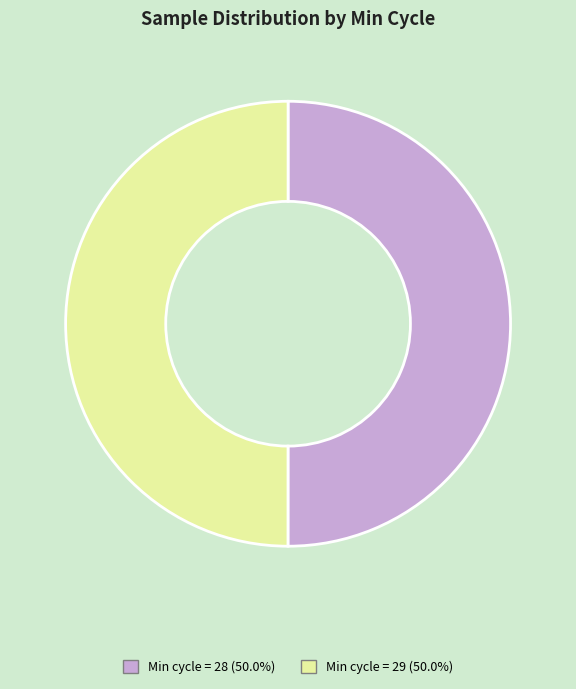

Which slice is the largest?

28